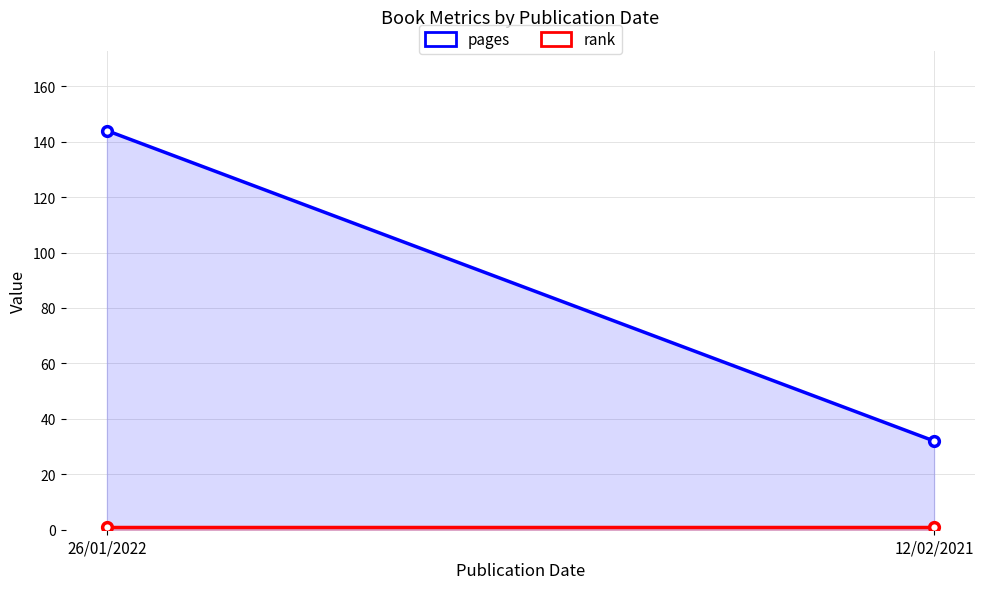

How many lines are shown in the chart?

2